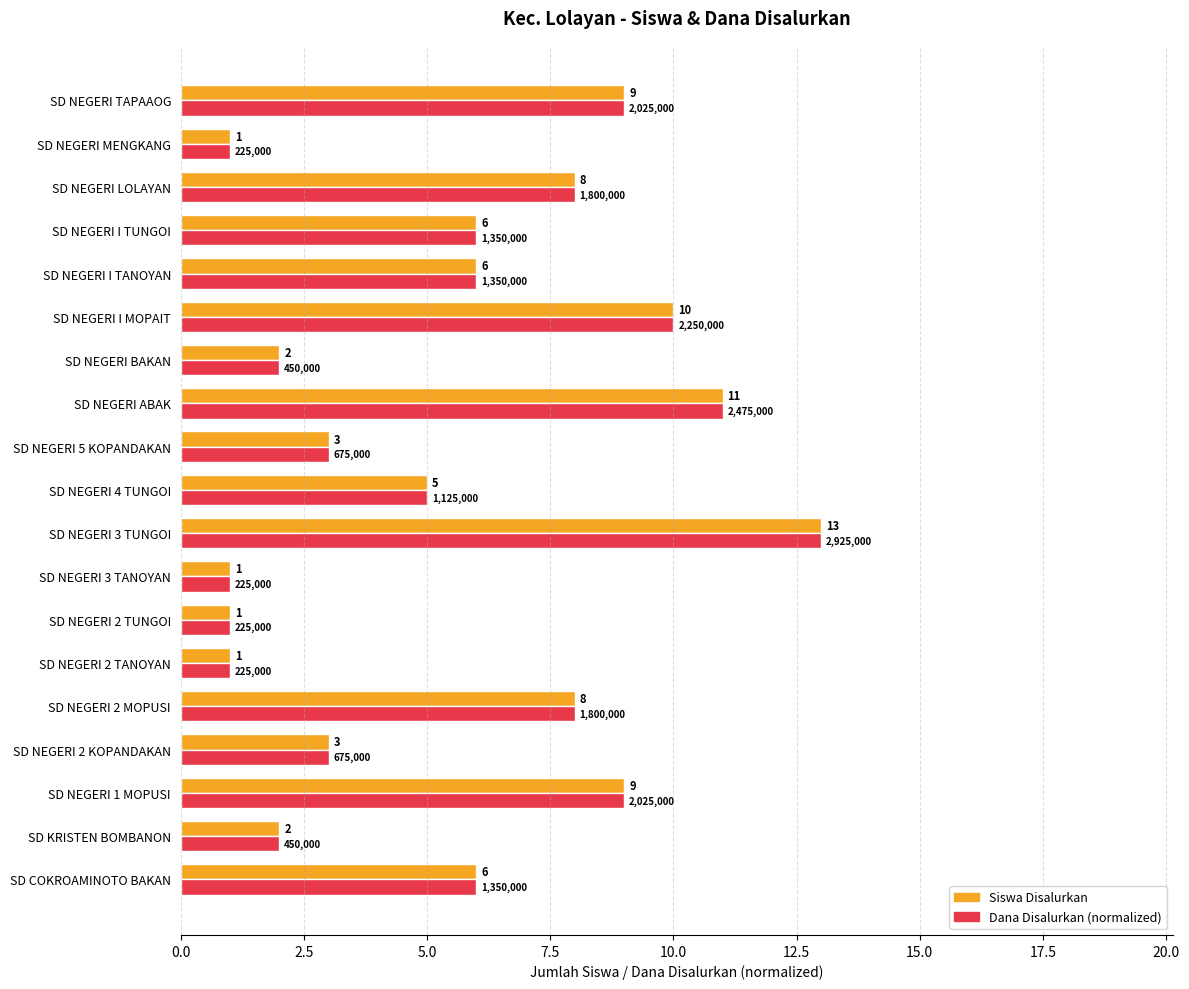

What is the maximum value for Dana Disalurkan (normalized)?

13